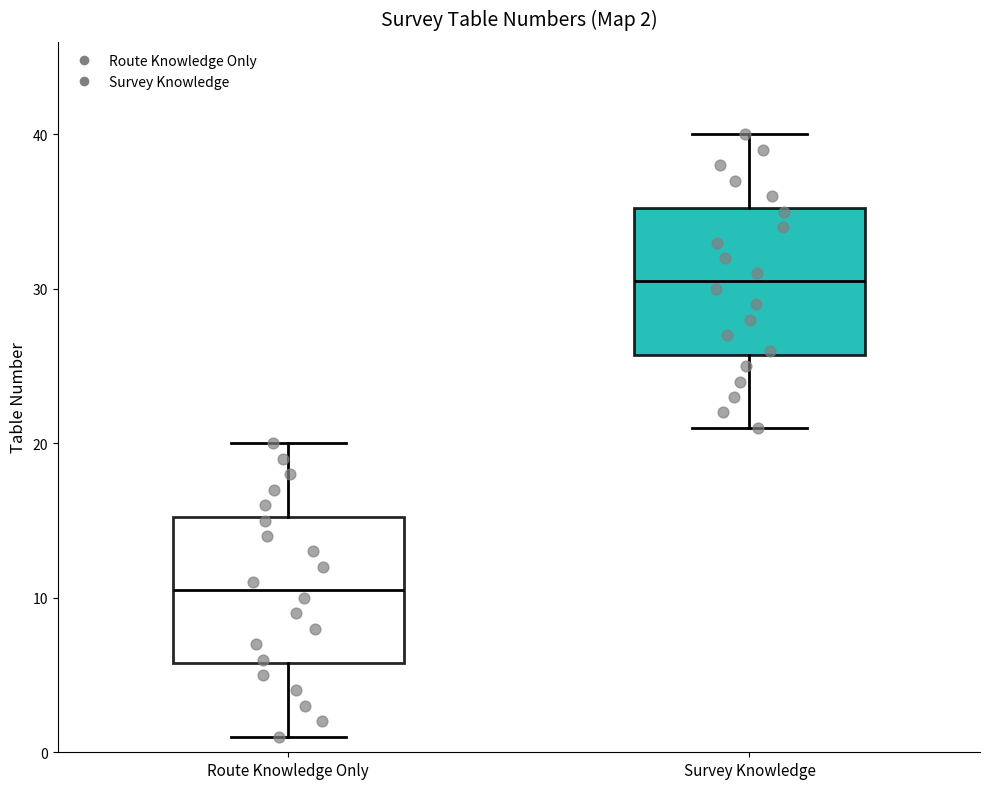

Which box has the lowest median line?

Route Knowledge Only